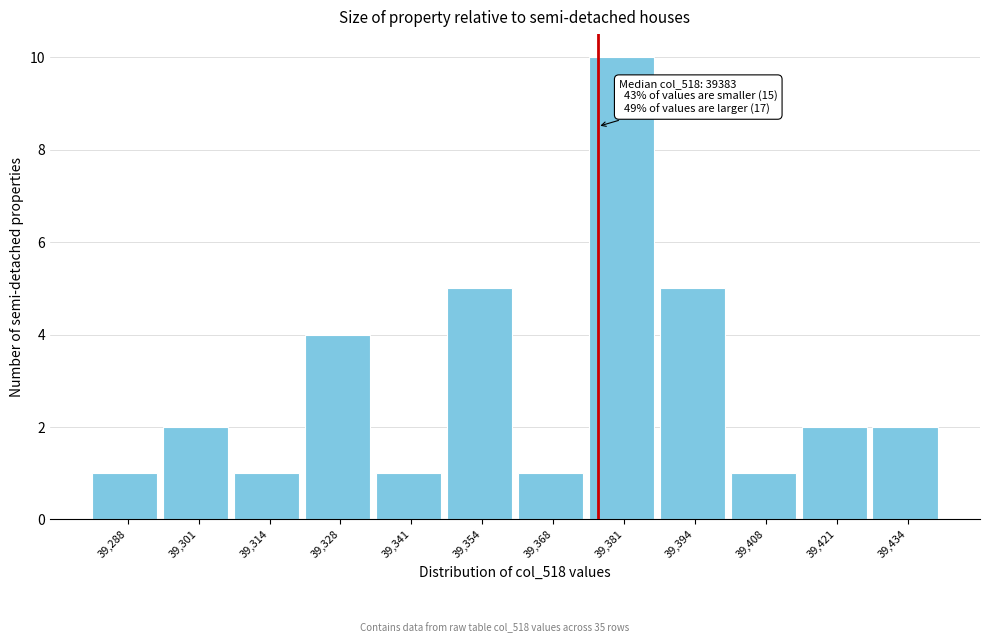

Reading right to left, list all the values displayed in this chart.

2	2	1	5	10	1	5	1	4	1	2	1